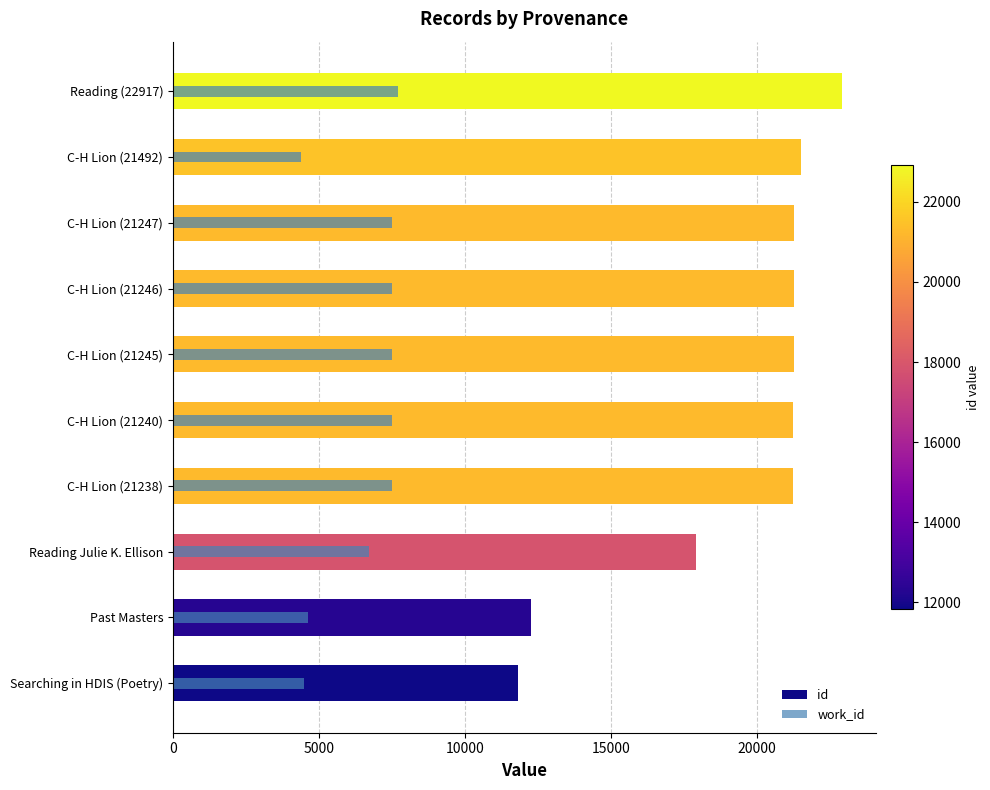

What is the minimum value shown in the chart?

4394